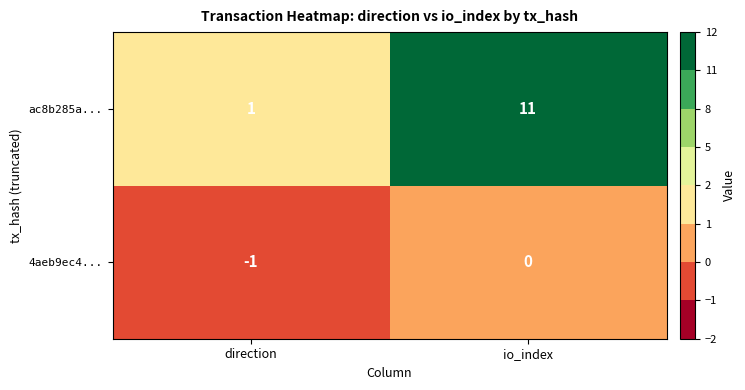

Reading left to right, extract all data points from this chart.

ac8b285a...: 1	11
4aeb9ec4...: -1	0